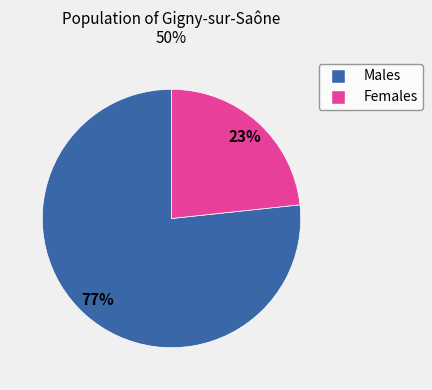

To the nearest percent, what is the average slice percentage?

50%